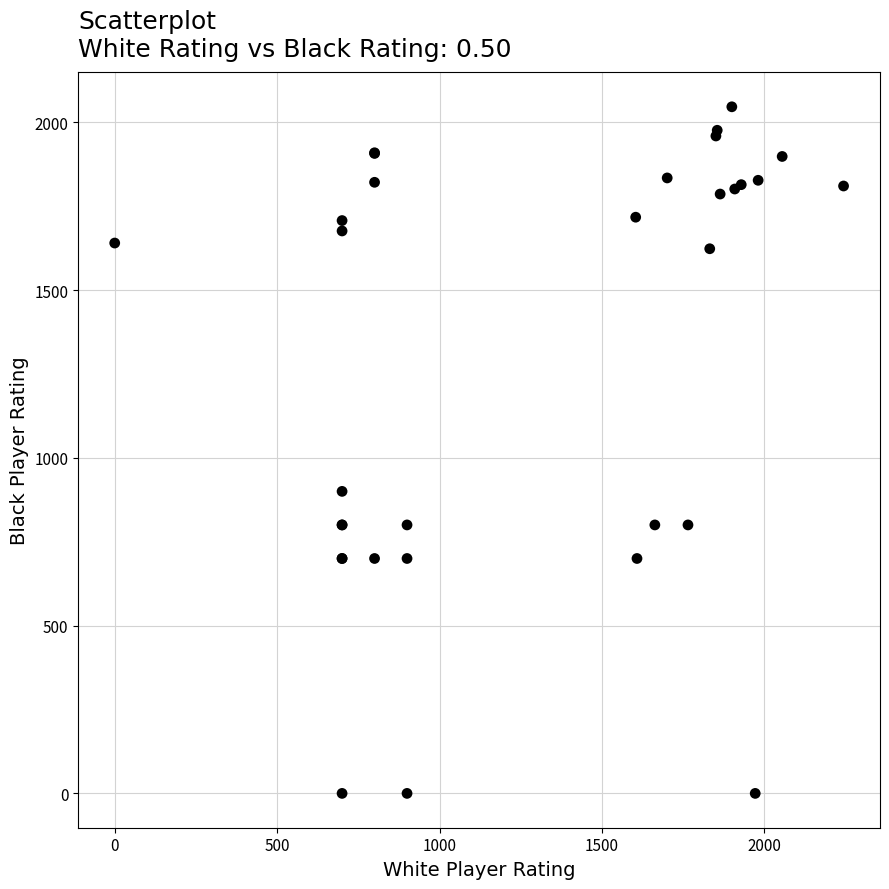

What Y value in the scatter plot is closest to 1023?

900